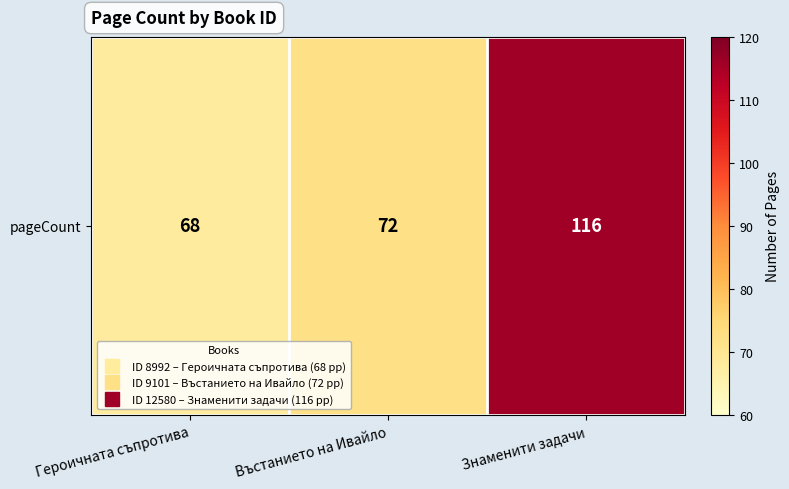

At which label does the data first exceed 72?

Знаменити задачи